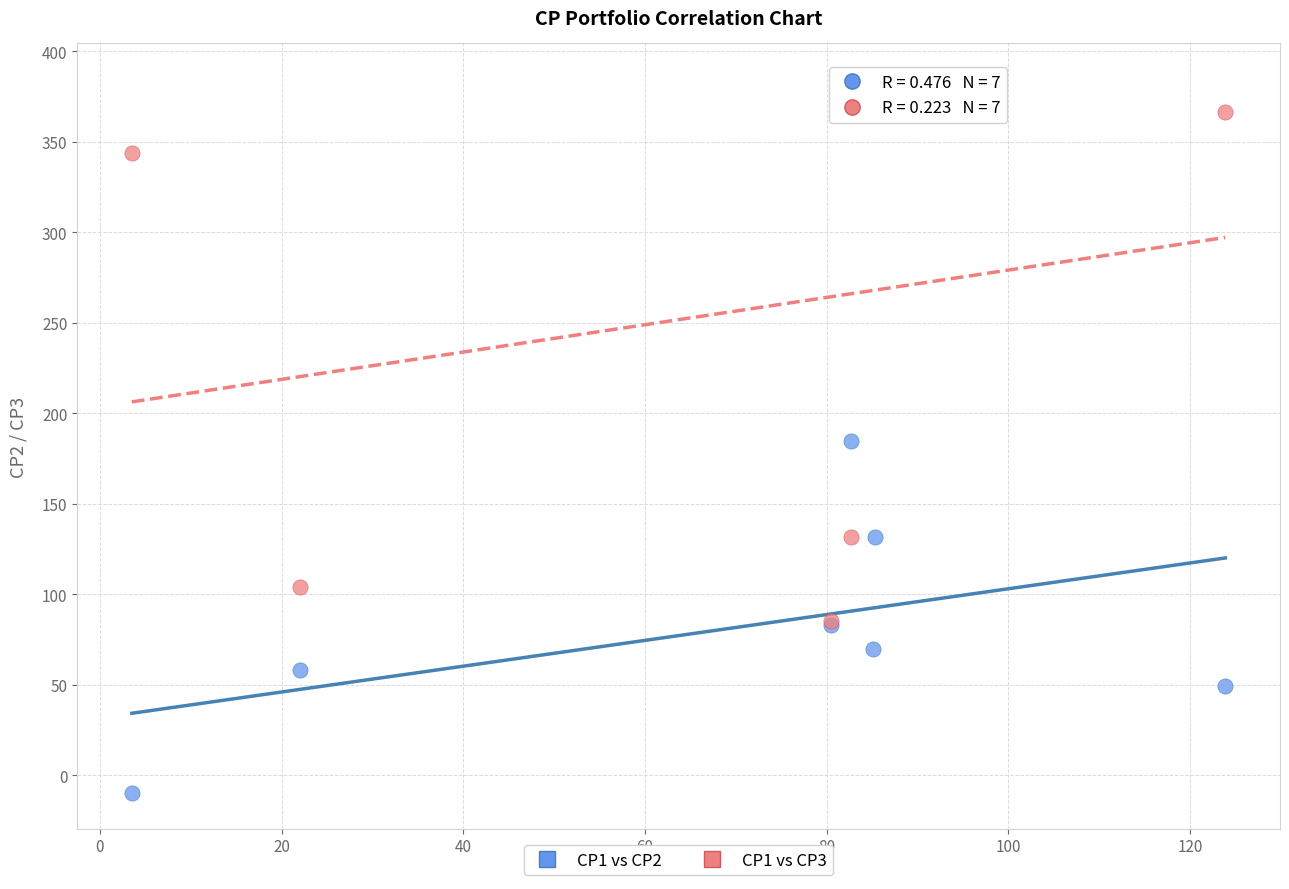

Which series reaches the minimum Y coordinate?

CP1 vs CP2